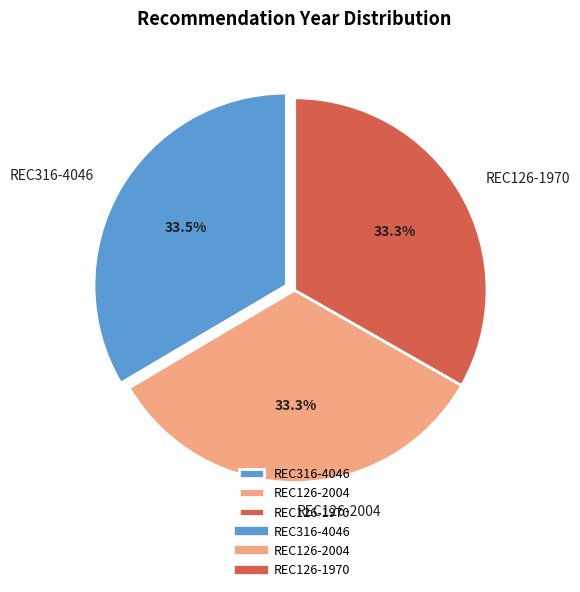

What is the ratio of the value at REC126-1970 to the value at REC316-4046?

1.0